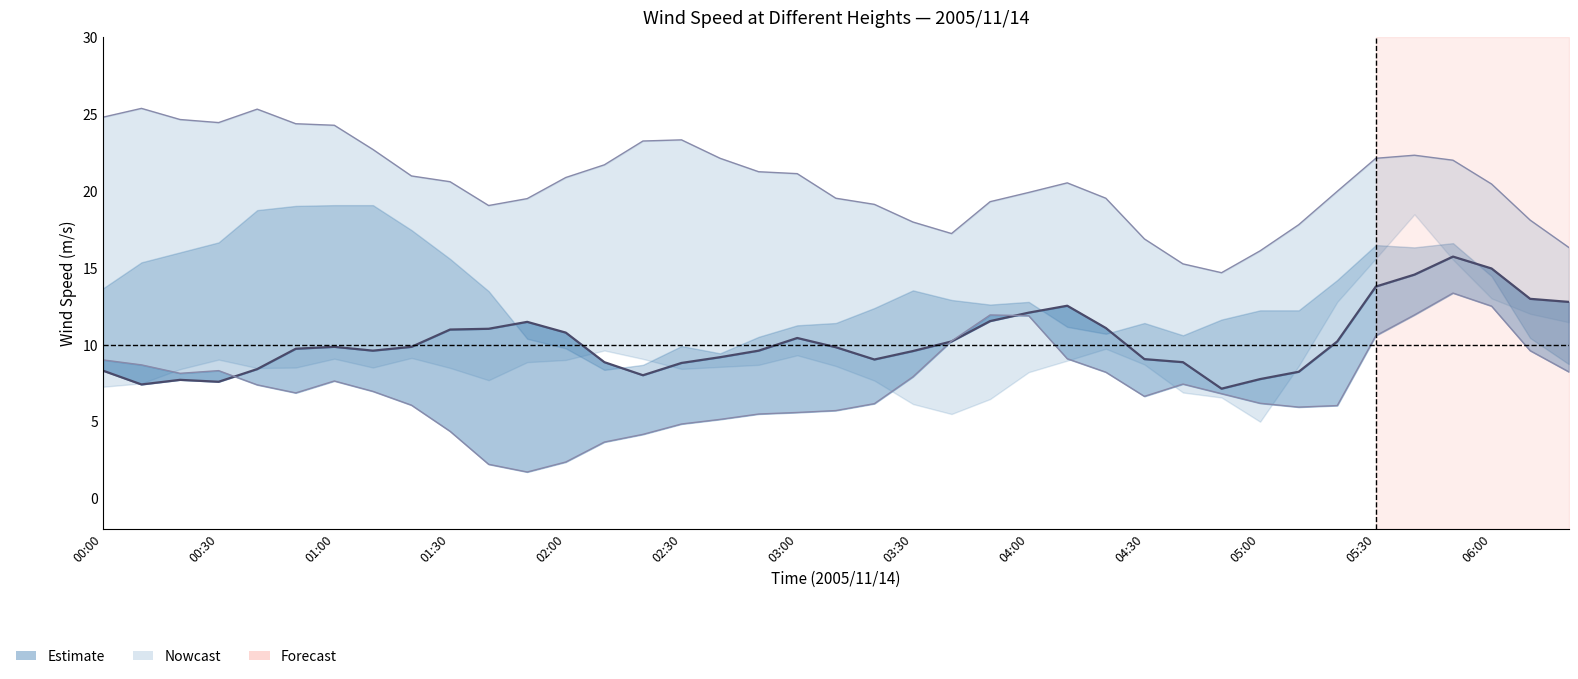

At which category is the sum across all series the highest?

35